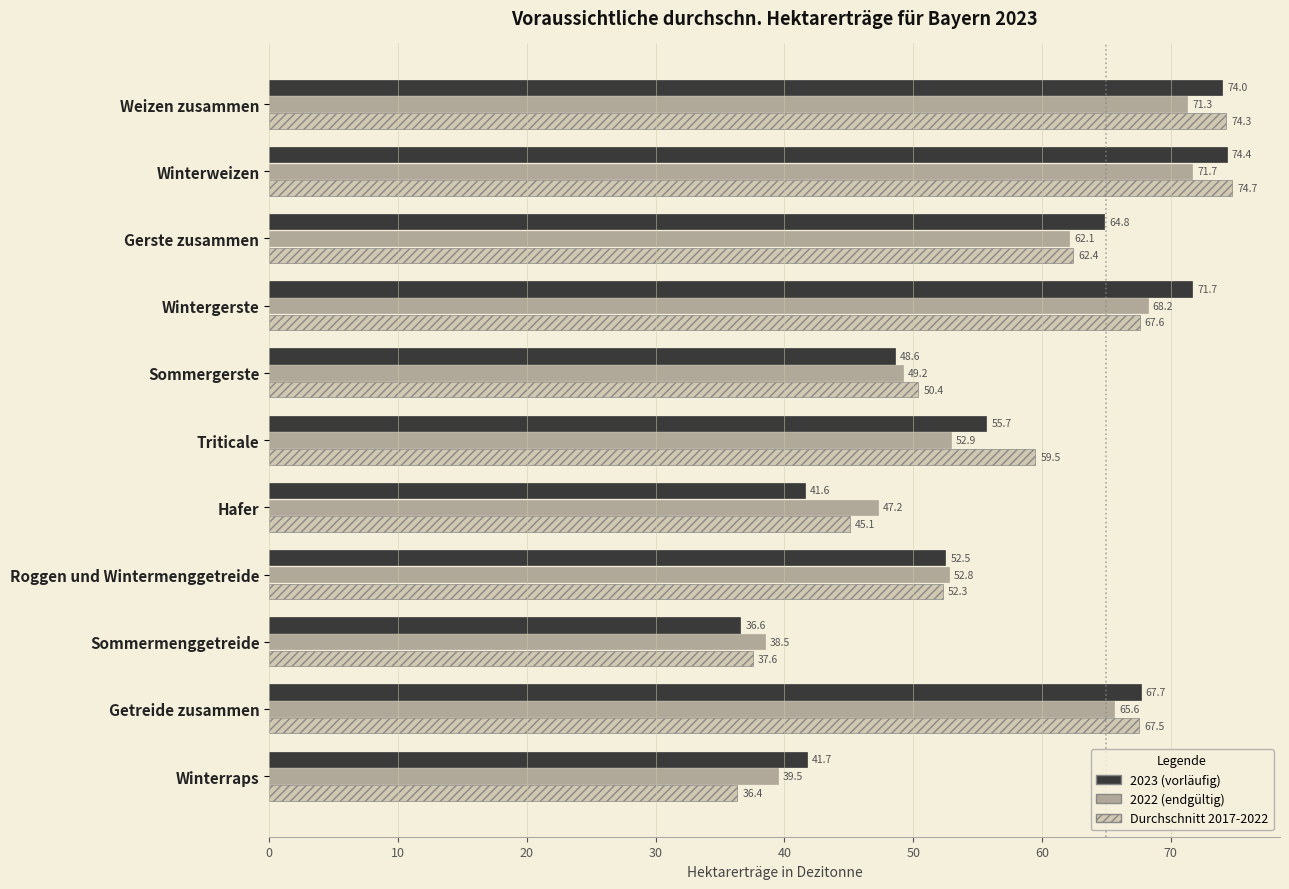

What is the difference between the maximum and second lowest values in the 2023 (vorläufig) series?

32.8